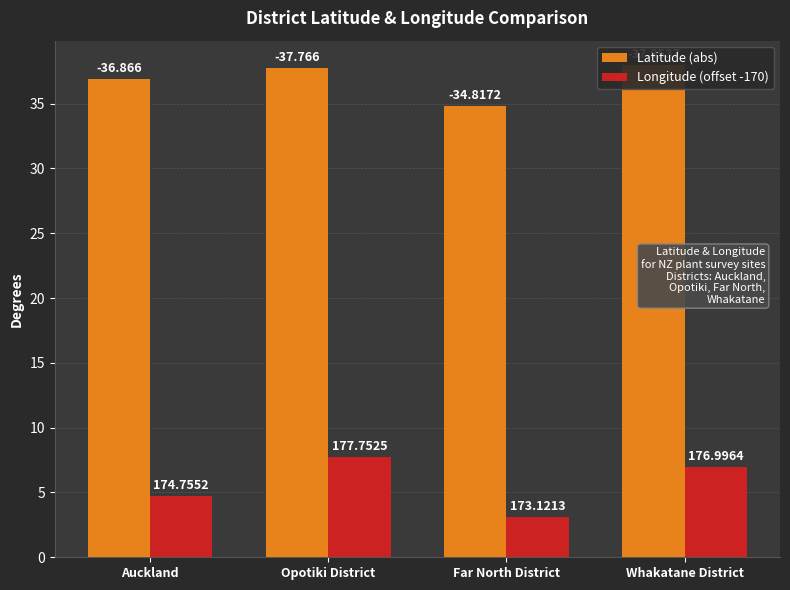

Reading right to left, extract all data points from this chart.

Latitude (abs): 38.0	34.8	37.8	36.9
Longitude (offset -170): 7.0	3.1	7.8	4.8